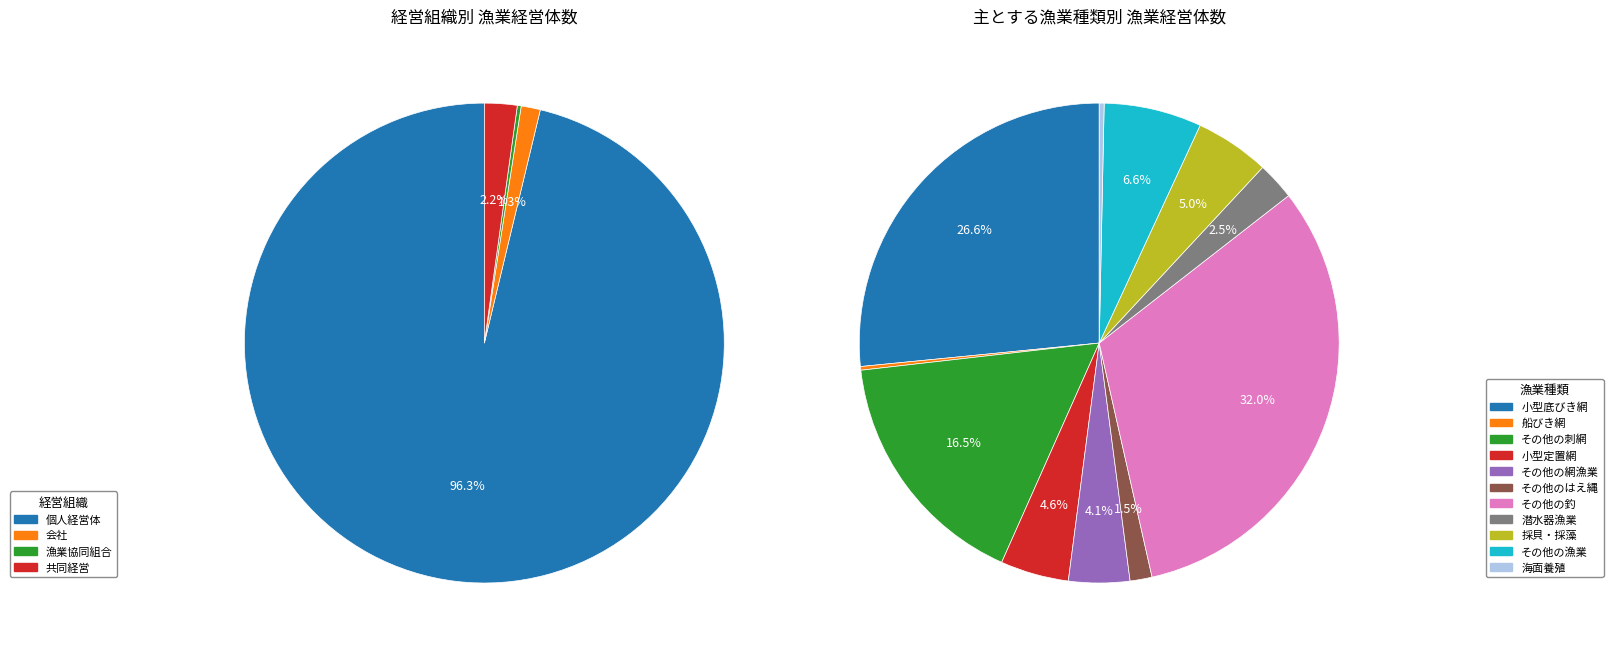

True or false: 個人経営体 accounts for 96% of the total.

True